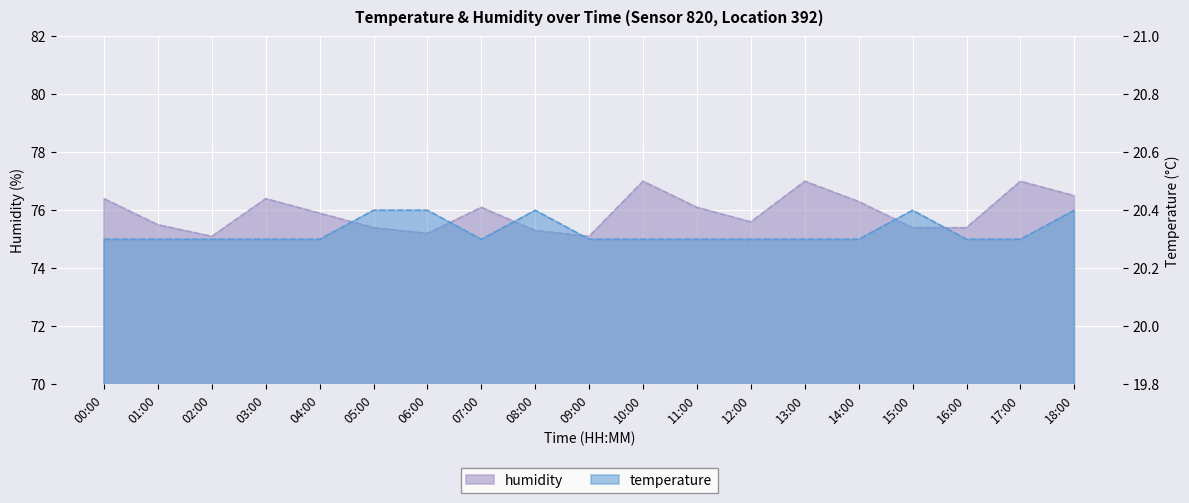

Which category has the highest value in the humidity series?

10:00